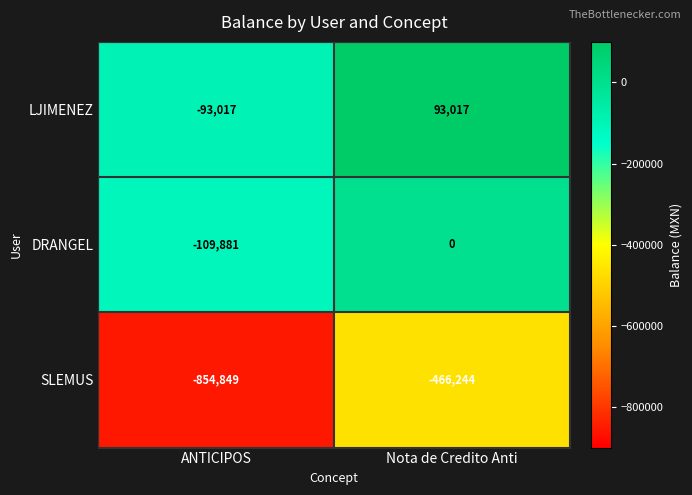

True or false: DRANGEL has a value of -109881 at ANTICIPOS.

True